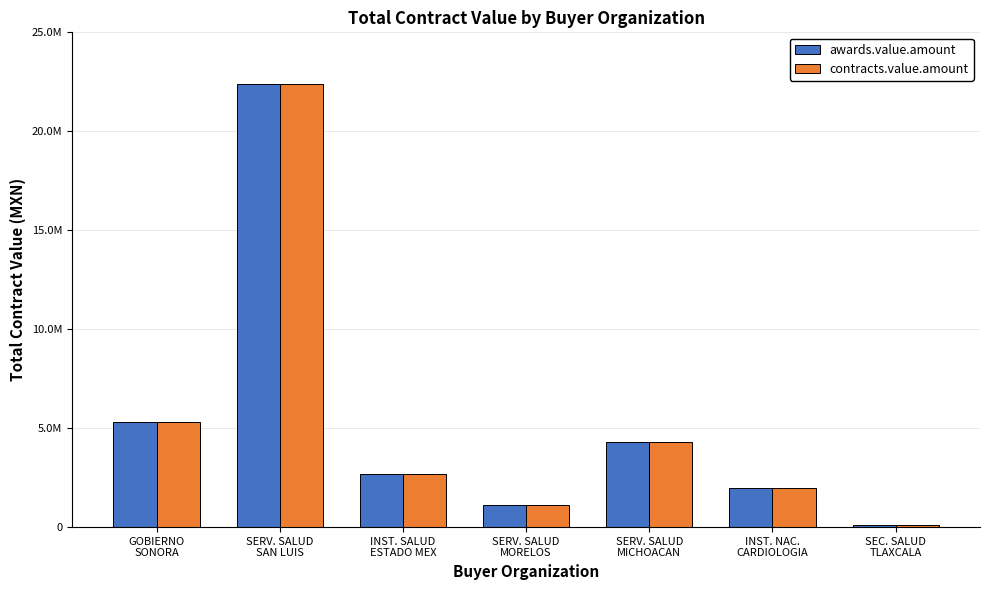

What is the difference between the maximum and second lowest values in the contracts.value.amount series?

21277179.3